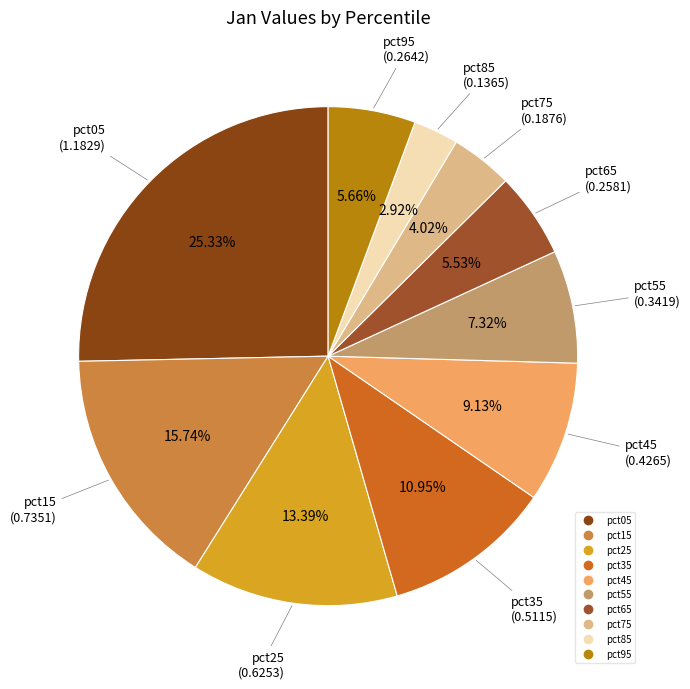

Count the number of slices in the pie.

10